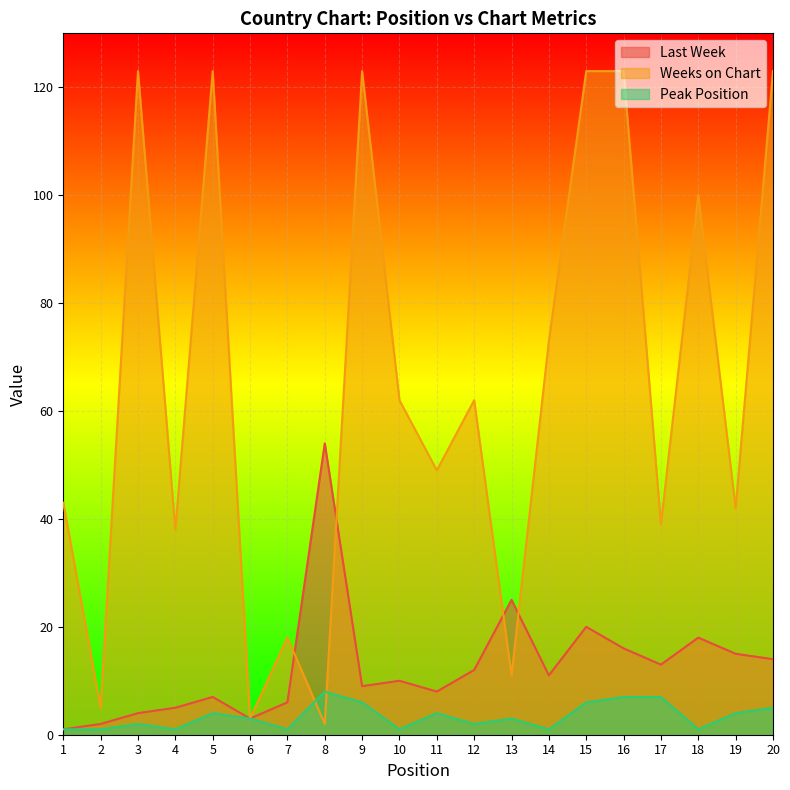

How many data points in Last Week are above 11?

9